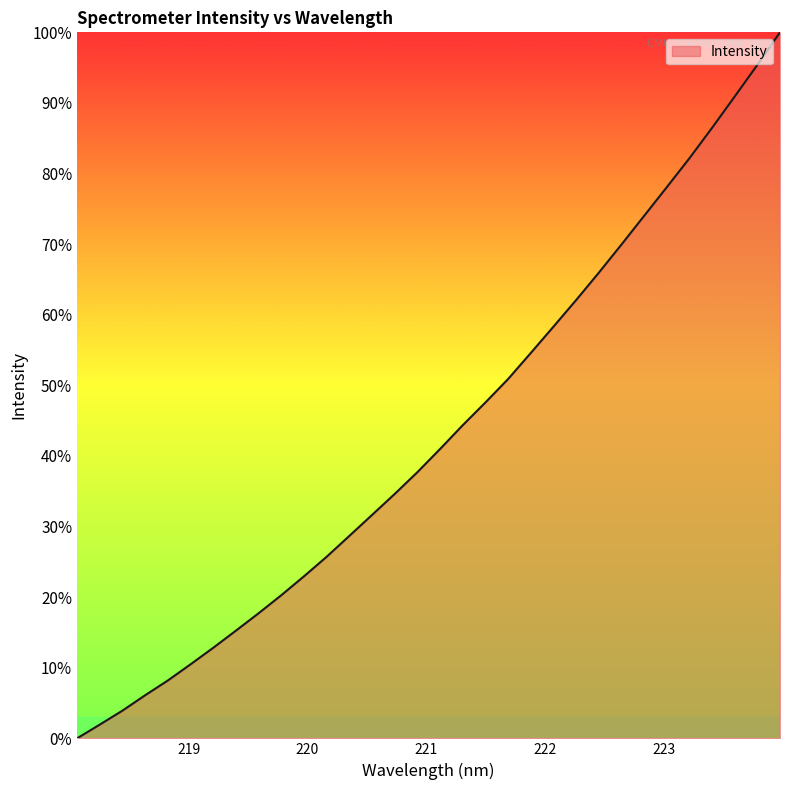

What is the difference between the maximum and minimum values?

100.0